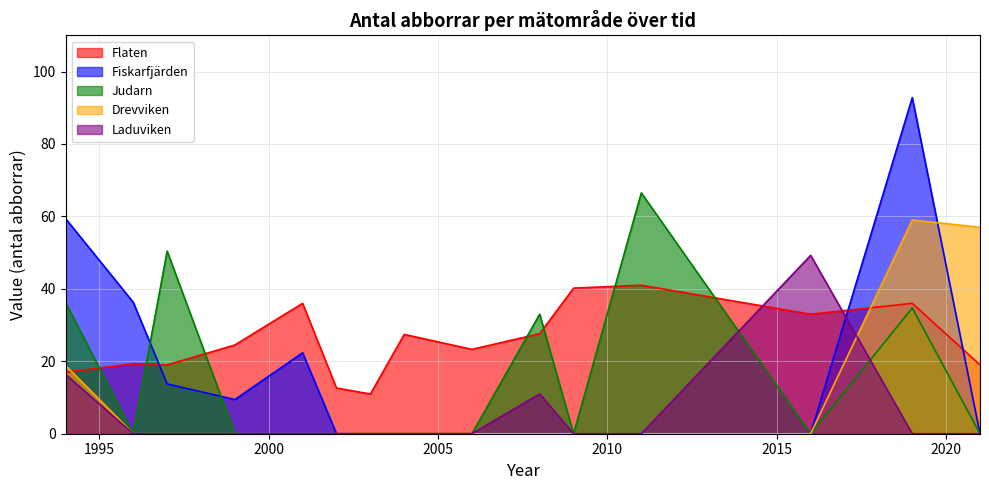

How many positive values does the Laduviken series have?

3